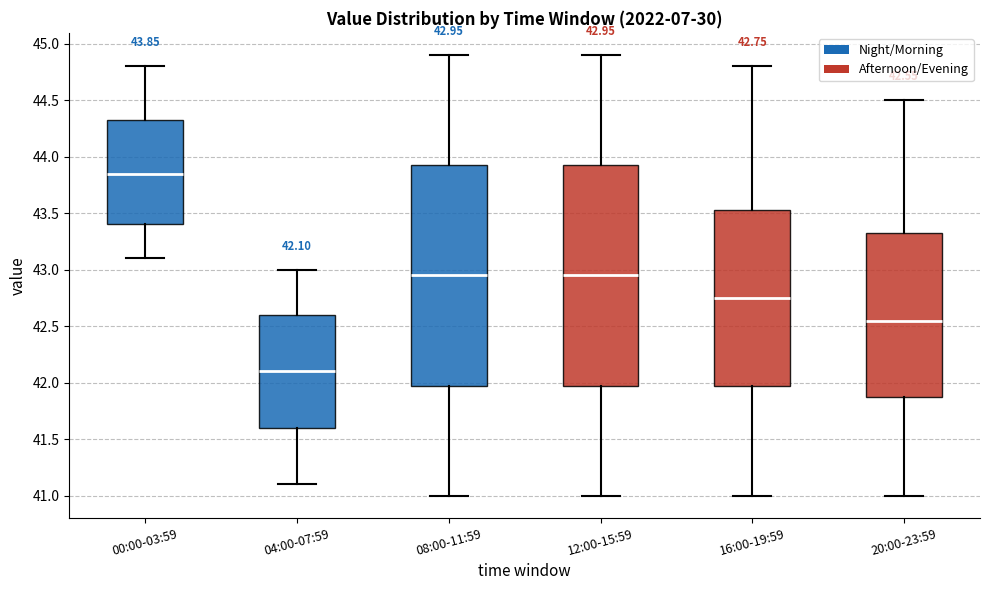

Which box's median line is the lowest?

04:00-07:59